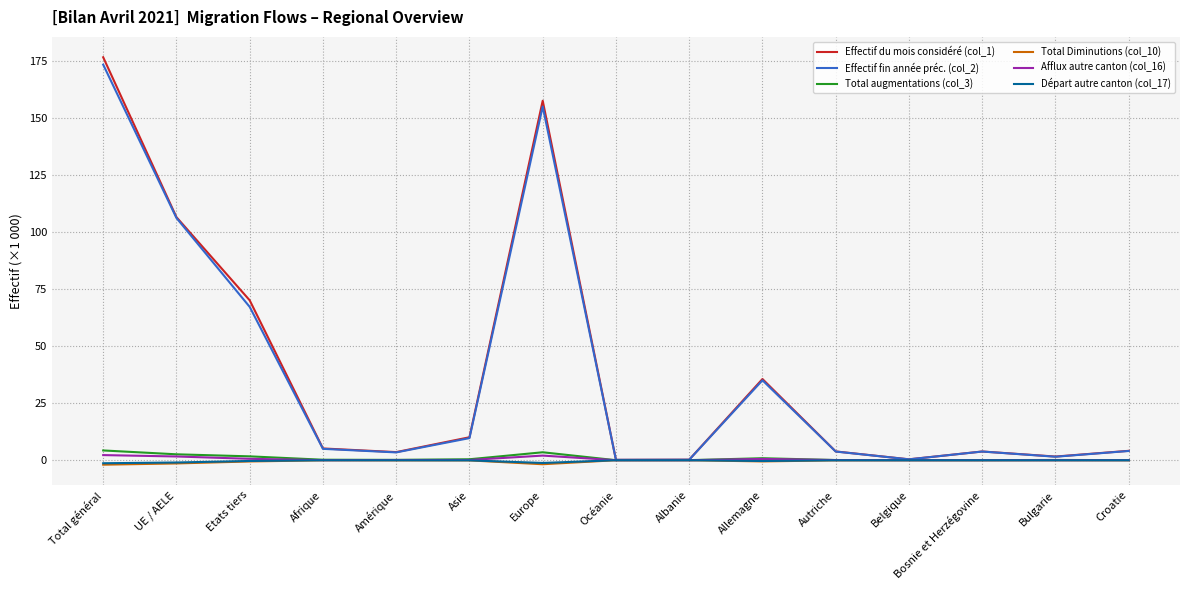

At how many categories does at least one series exceed 163?

1